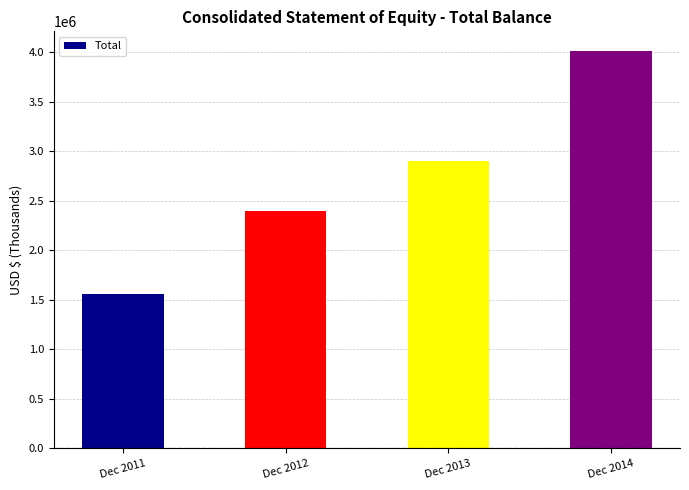

At which category does the chart reach its minimum across all series?

Dec 2011